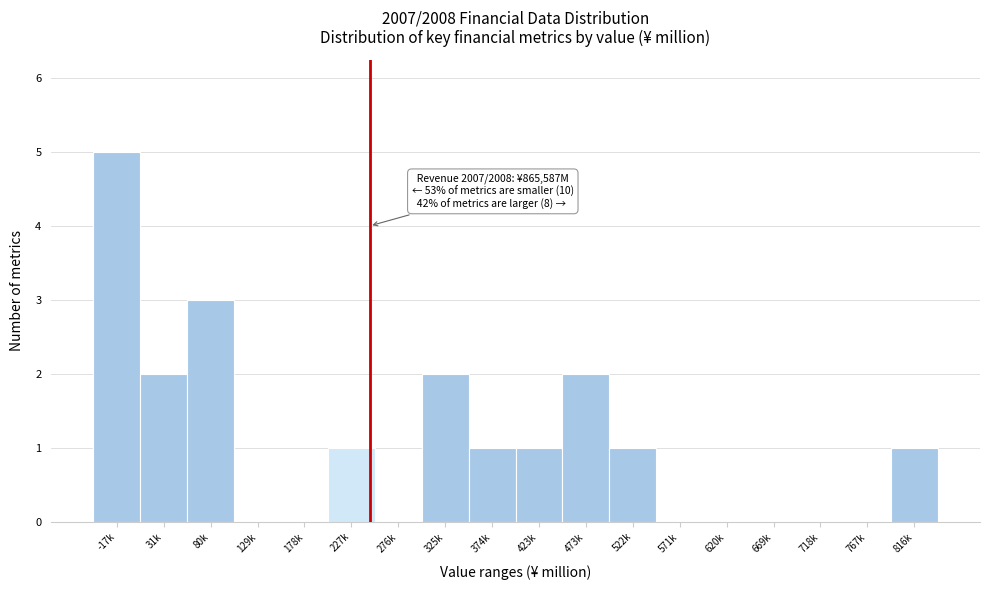

Reading left to right, extract all data points from this chart.

-17k=5	31k=2	80k=3	129k=0	178k=0	227k=1	276k=0	325k=2	374k=1	423k=1	473k=2	522k=1	571k=0	620k=0	669k=0	718k=0	767k=0	816k=1